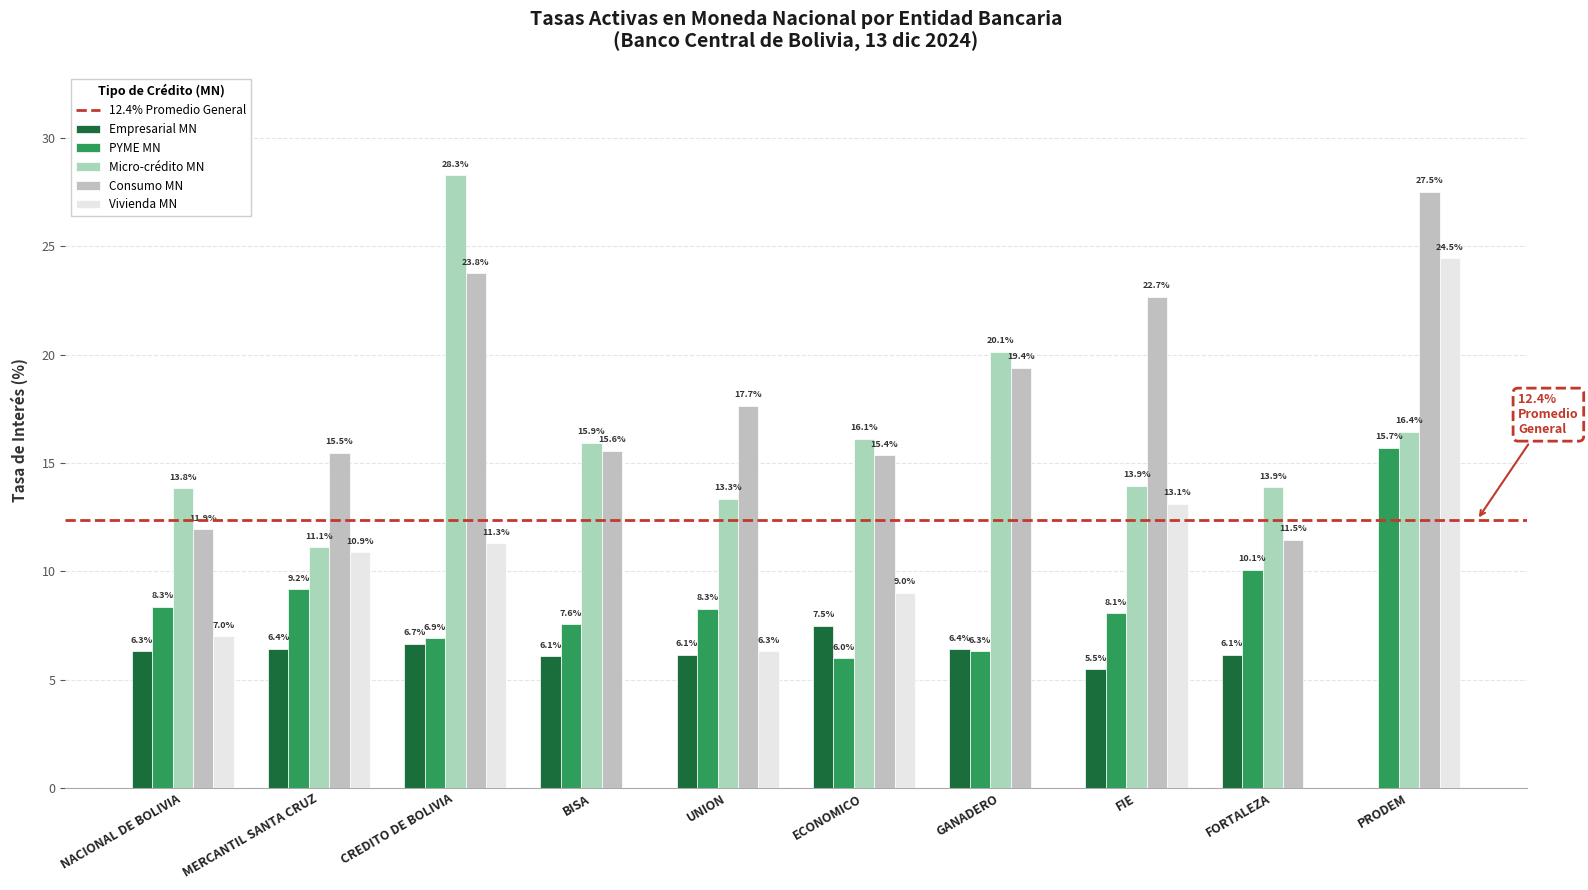

Rank the categories by Vivienda MN value from highest to lowest.

PRODEM, FIE, CREDITO DE BOLIVIA, MERCANTIL SANTA CRUZ, ECONOMICO, NACIONAL DE BOLIVIA, UNION, BISA, GANADERO, FORTALEZA